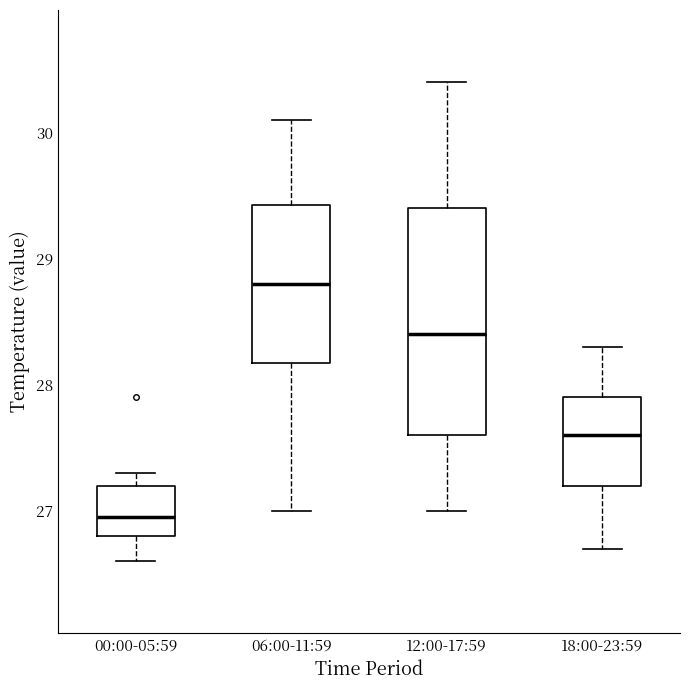

Reading left to right, read every box against the y-axis: the position of its median line, the range the box covers, and the ends of its whiskers. The values are not printed on the chart, so give them approximately, as read against the axis.

00:00-05:59: median 27.0, box 26.8 to 27.2, whiskers 26.6 to 27.3
06:00-11:59: median 28.8, box 28.2 to 29.4, whiskers 27.0 to 30.1
12:00-17:59: median 28.4, box 27.6 to 29.4, whiskers 27.0 to 30.4
18:00-23:59: median 27.6, box 27.2 to 27.9, whiskers 26.7 to 28.3